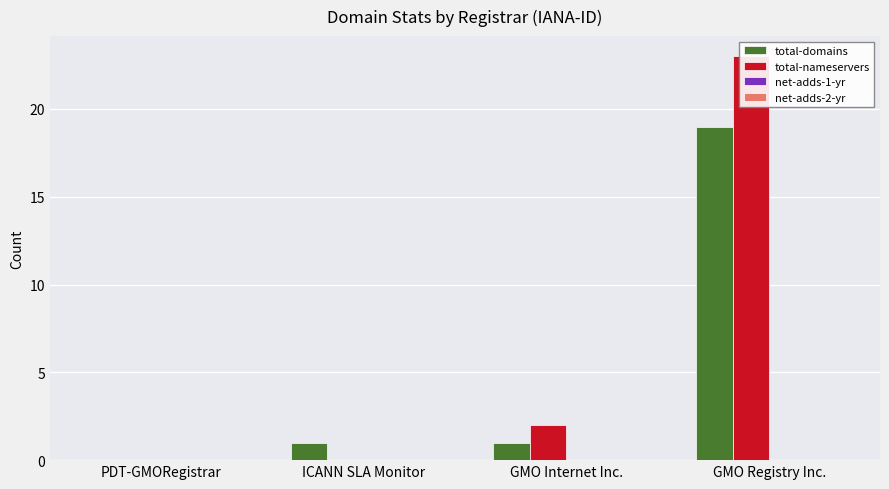

True or false: net-adds-2-yr has a value of 0 at GMO Registry Inc..

True